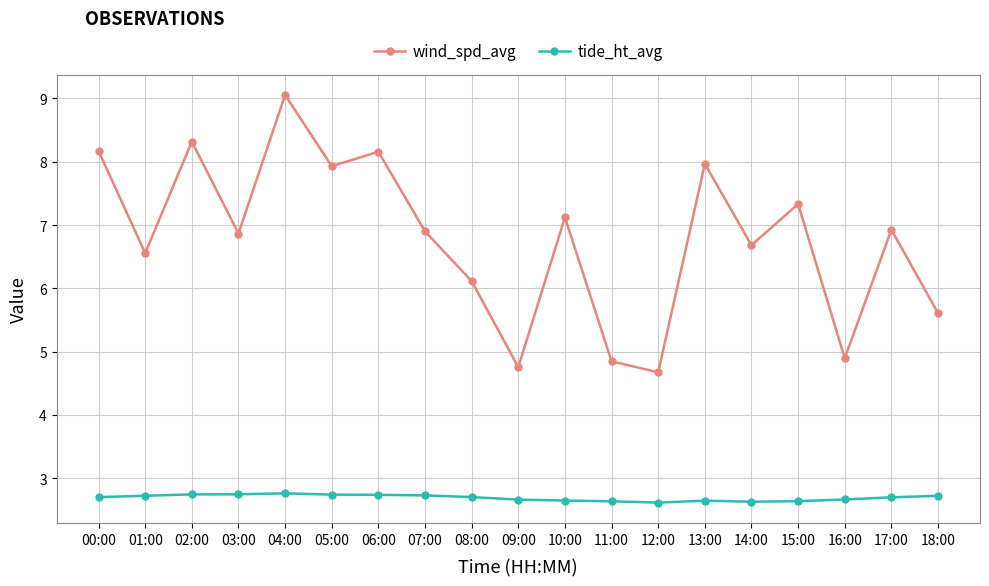

Between 03:00 and 13:00, which series saw the biggest shift?

wind_spd_avg